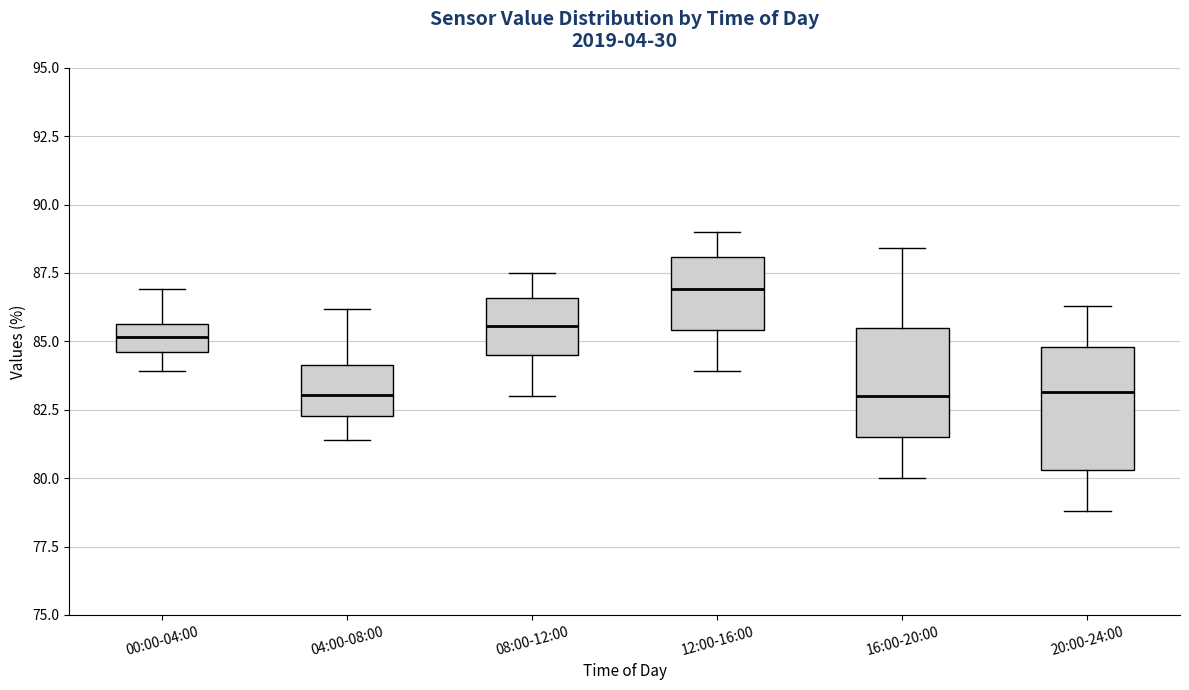

Reading left to right, transcribe this box plot: for each box, give where its median line is, the range the box spans, and where its two whiskers end, as read against the y-axis. The values are not printed on the chart, so give them approximately, as read against the axis.

00:00-04:00: median 85.0, box 84.5 to 85.5, whiskers 84.0 to 87.0
04:00-08:00: median 83.0, box 82.5 to 84.0, whiskers 81.5 to 86.0
08:00-12:00: median 85.5, box 84.5 to 86.5, whiskers 83.0 to 87.5
12:00-16:00: median 87.0, box 85.5 to 88.0, whiskers 84.0 to 89.0
16:00-20:00: median 83.0, box 81.5 to 85.5, whiskers 80.0 to 88.5
20:00-24:00: median 83.0, box 80.5 to 85.0, whiskers 79.0 to 86.5